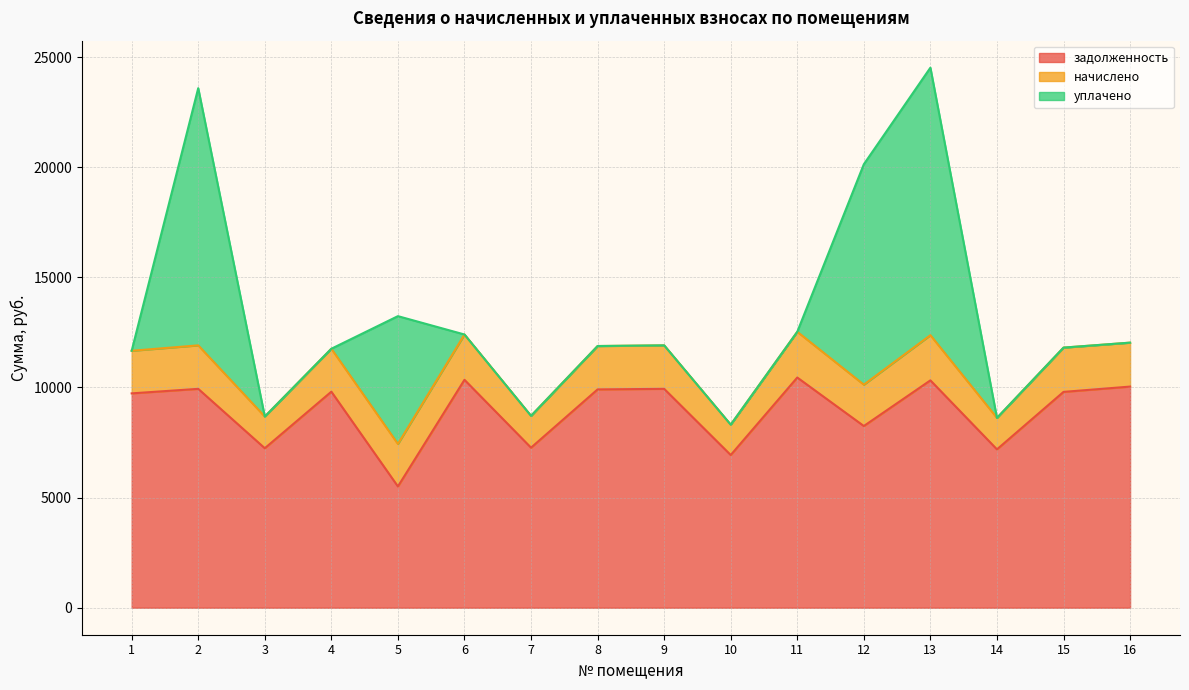

Reading left to right, extract all data points from this chart.

задолженность: 1=9732.7	2=9938.2	3=7241.8	4=9809.8	5=5506.6	6=10349.0	7=7267.4	8=9912.5	9=9938.2	10=6933.6	11=10451.8	12=8250.2	13=10323.4	14=7190.4	15=9799.9	16=10040.9
начислено: 1=1934.0	2=1974.9	3=1439.0	4=1949.3	5=1929.0	6=2056.5	7=1444.1	8=1969.7	9=1974.9	10=1377.8	11=2076.9	12=1877.9	13=2051.4	14=1428.8	15=2010.6	16=1995.3
уплачено: 1=0.0	2=11678.0	3=0.0	4=0.0	5=5803.5	6=0.0	7=0.0	8=0.0	9=0.0	10=0.0	11=0.0	12=10008.6	13=12146.8	14=0.0	15=0.0	16=0.0